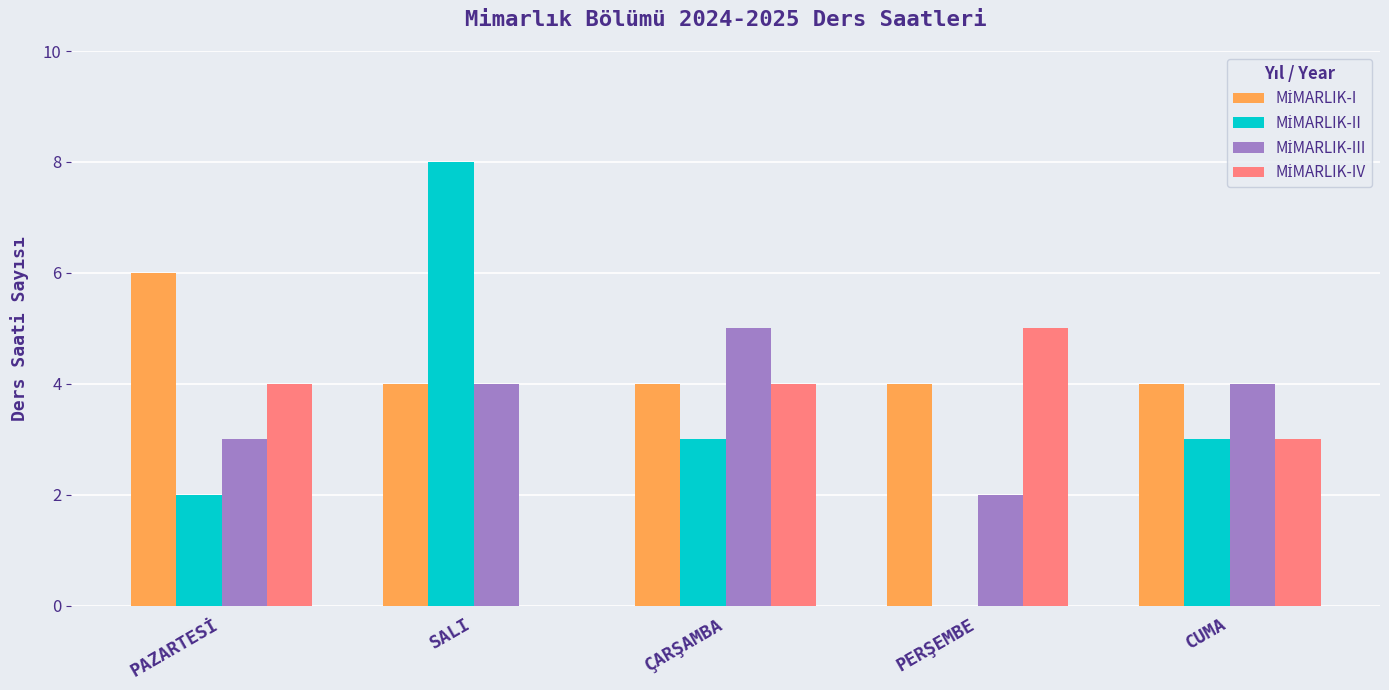

What is the total value across all series at SALI?

16